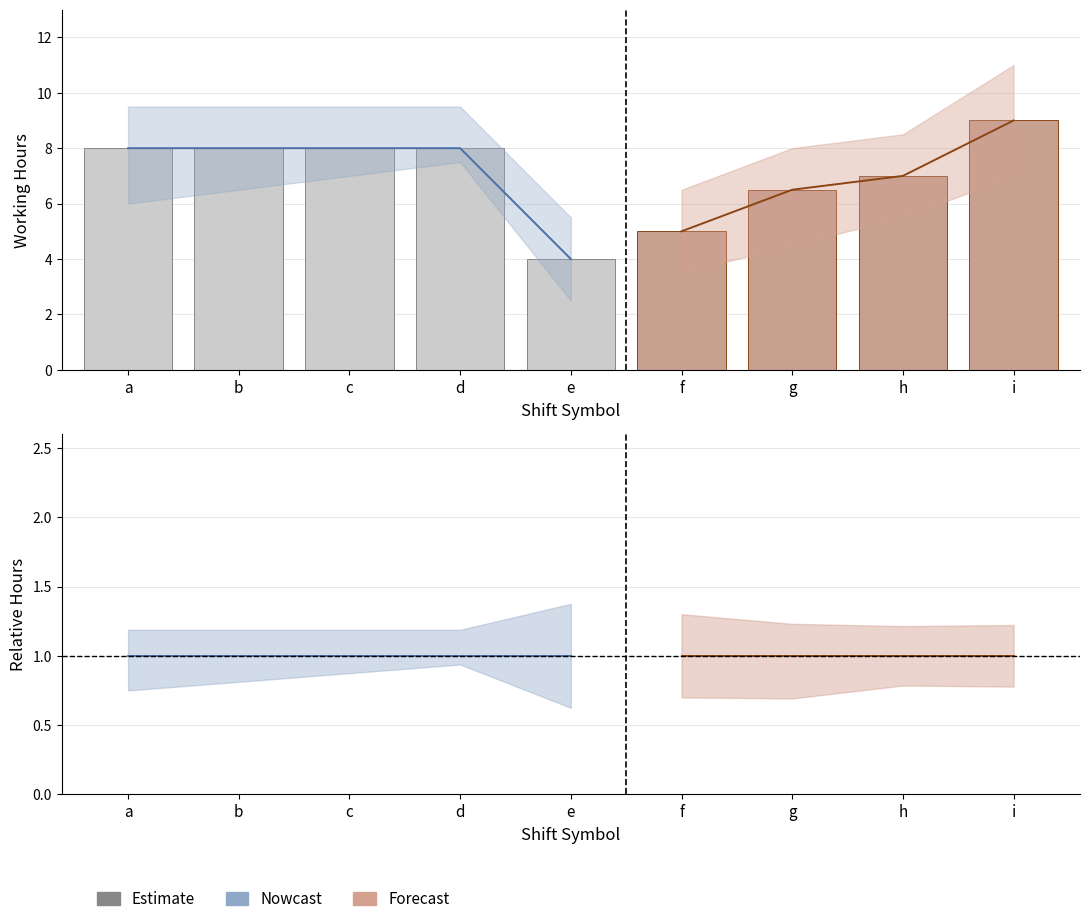

Which series has the widest spread of values?

Forecast